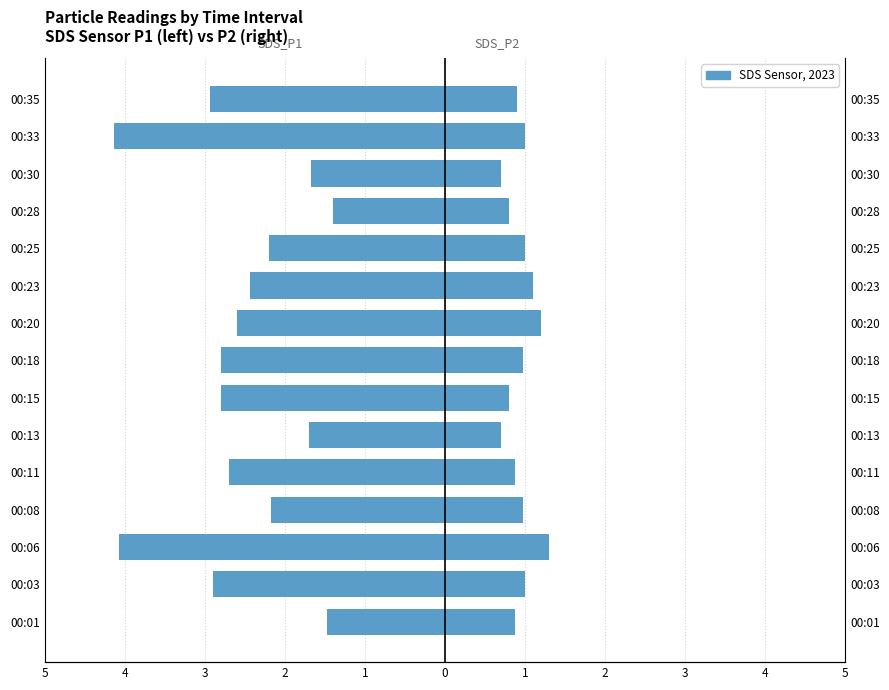

What is the average value of the SDS_P2 series?

0.9